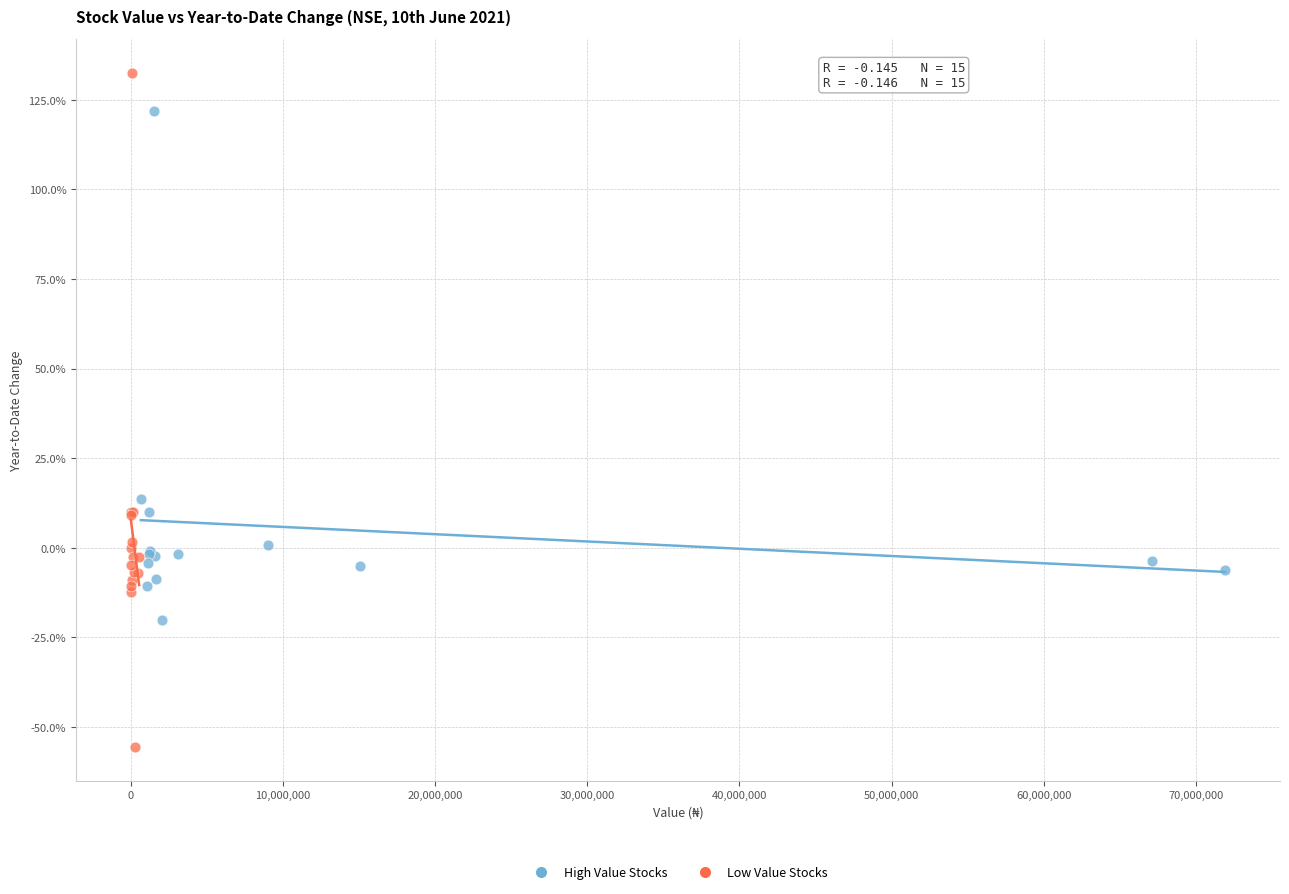

Which series reaches the minimum Y coordinate?

Low Value Stocks